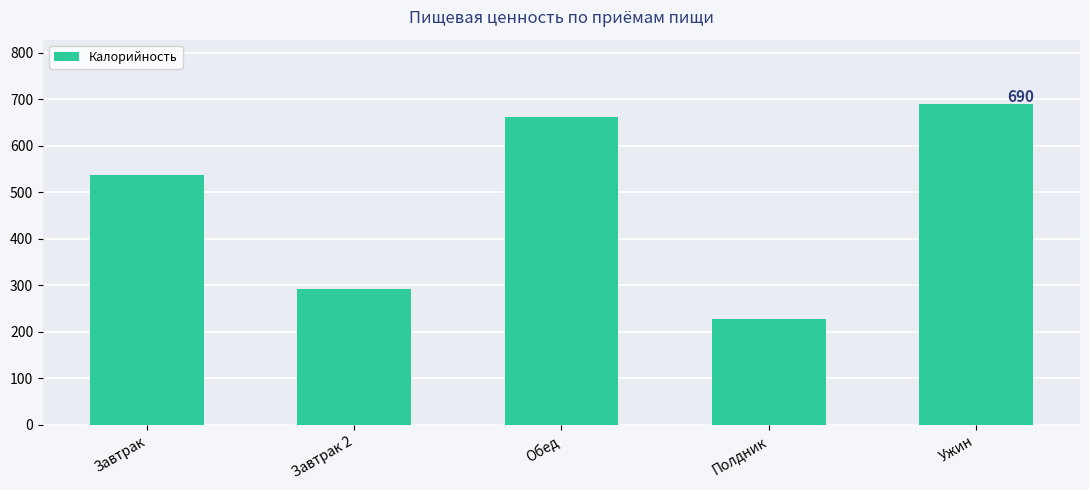

List the labels in order of value, largest first.

Ужин, Обед, Завтрак, Завтрак 2, Полдник